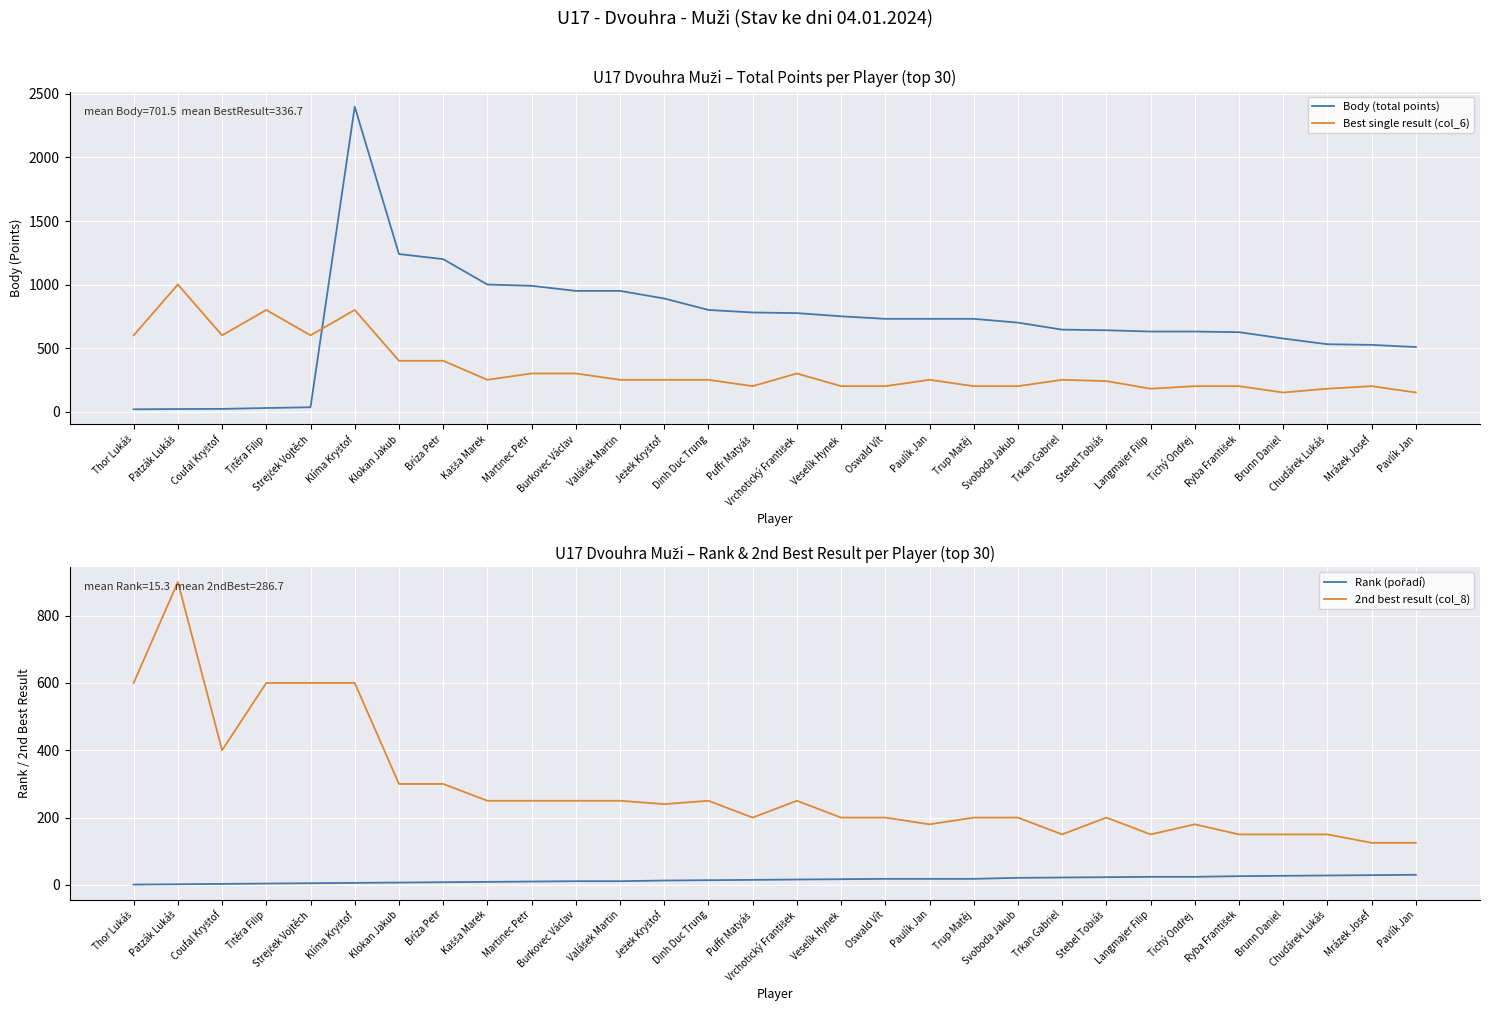

What are all the series names shown in the legend?

Body (total points), Best single result (col_6), Rank (pořadí), 2nd best result (col_8)